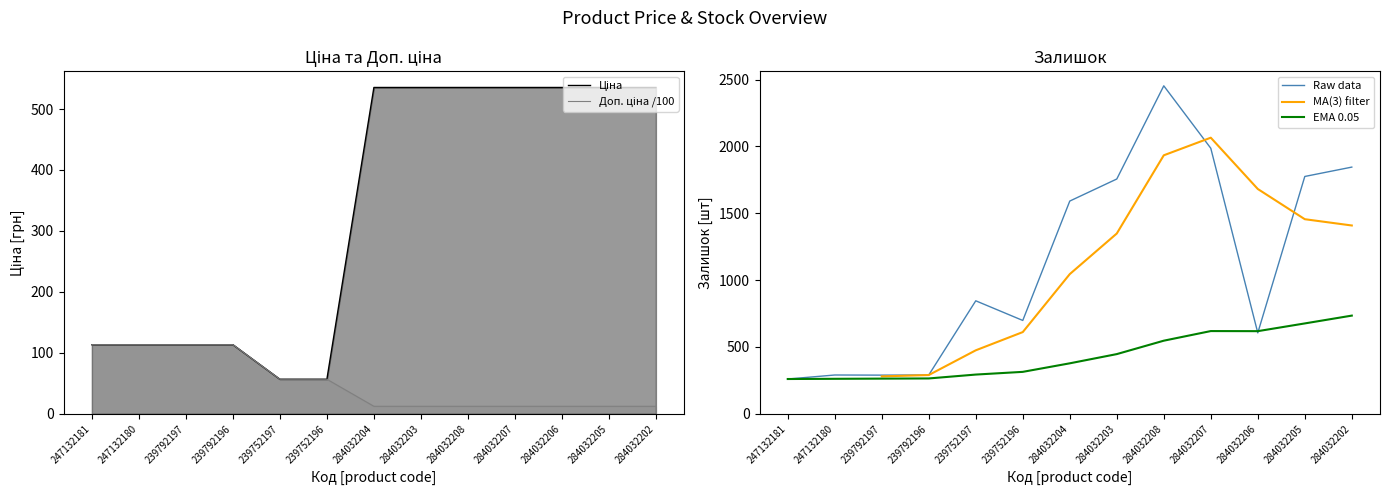

Between 284032203 and 284032207, which series saw the biggest shift?

Залишок